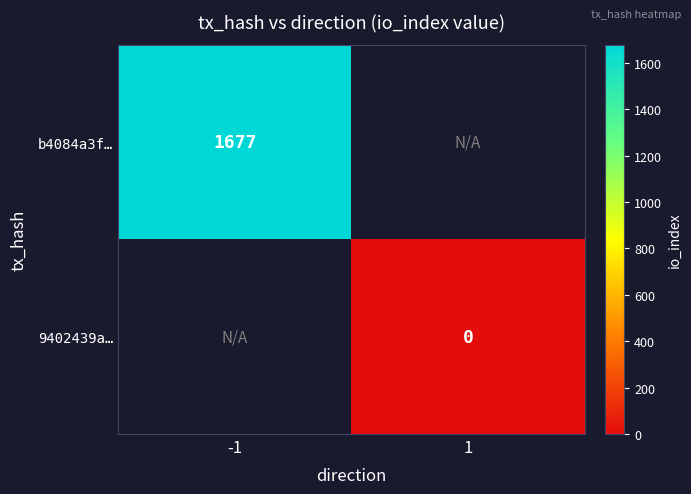

What is the maximum value for b4084a3f…?

1677.0